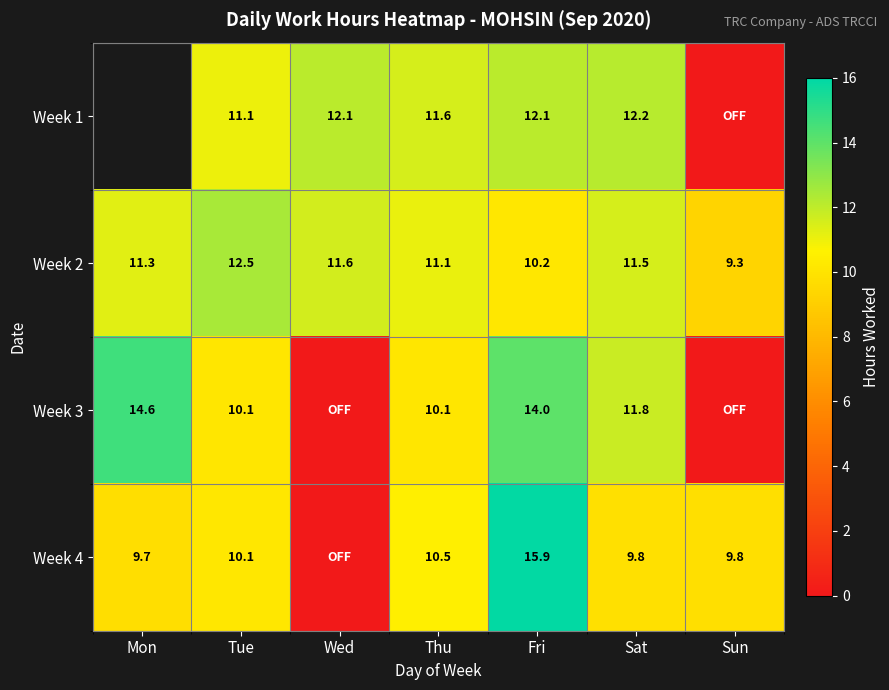

Which category has the lowest value across all series?

Sun